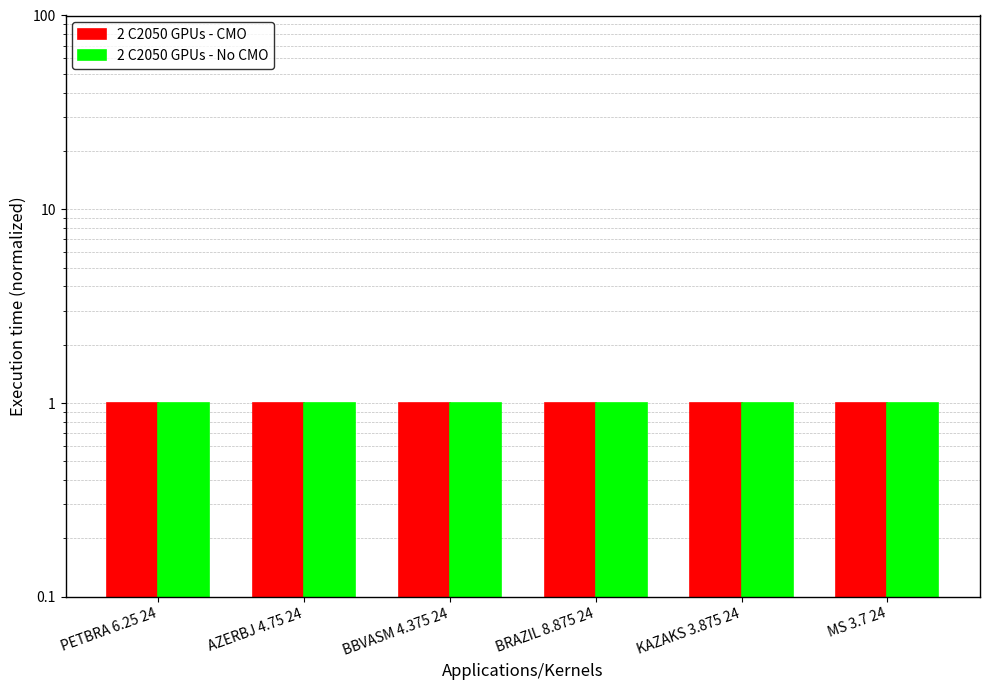

Rank the series by their maximum value, from highest to lowest.

2 C2050 GPUs - No CMO, 2 C2050 GPUs - CMO